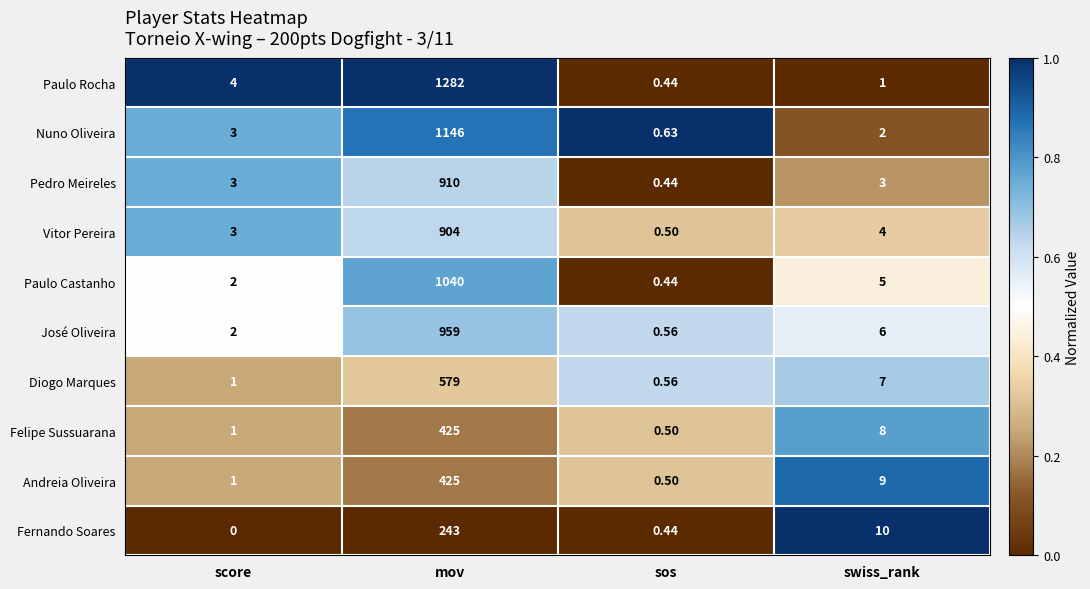

Which series has the largest range (max minus min)?

Paulo Rocha